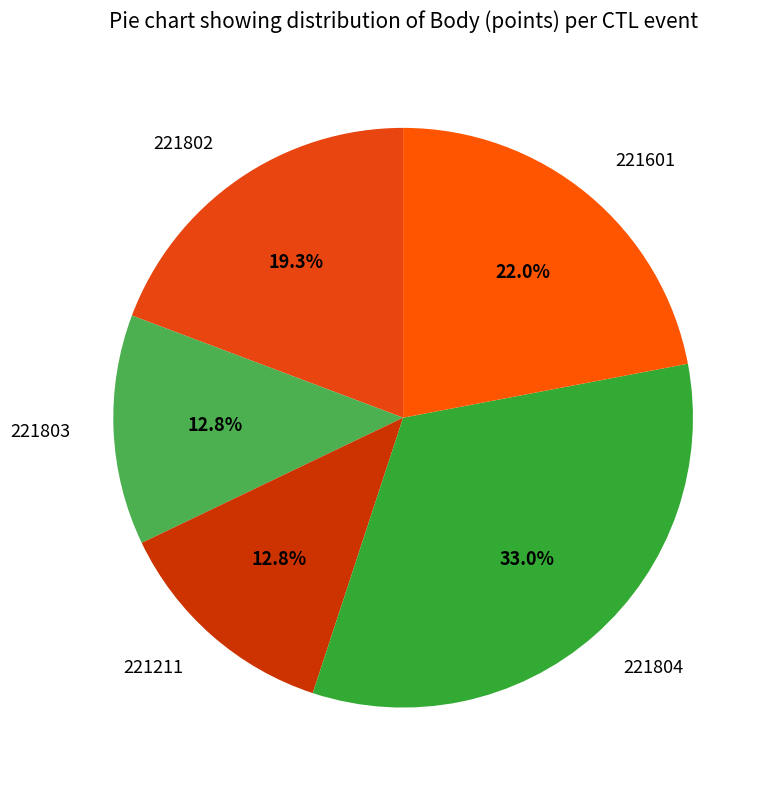

To the nearest percent, what is the difference between the largest and smallest slice percentages?

20%